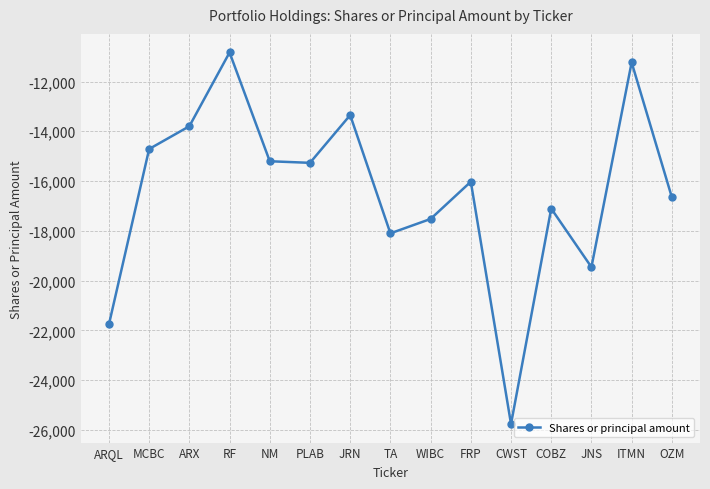

How many lines are shown in the chart?

1